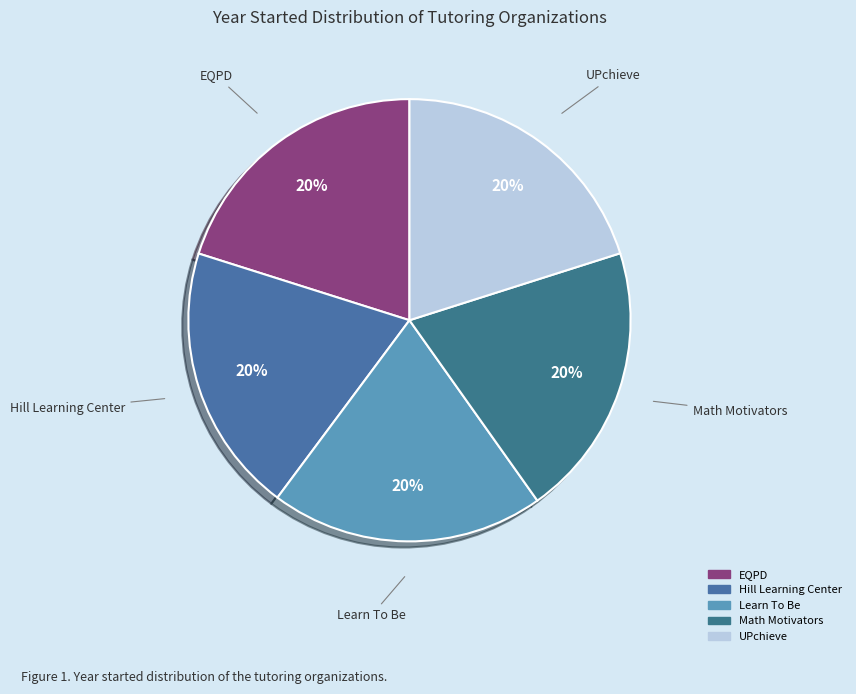

How many segments does this pie chart have?

5